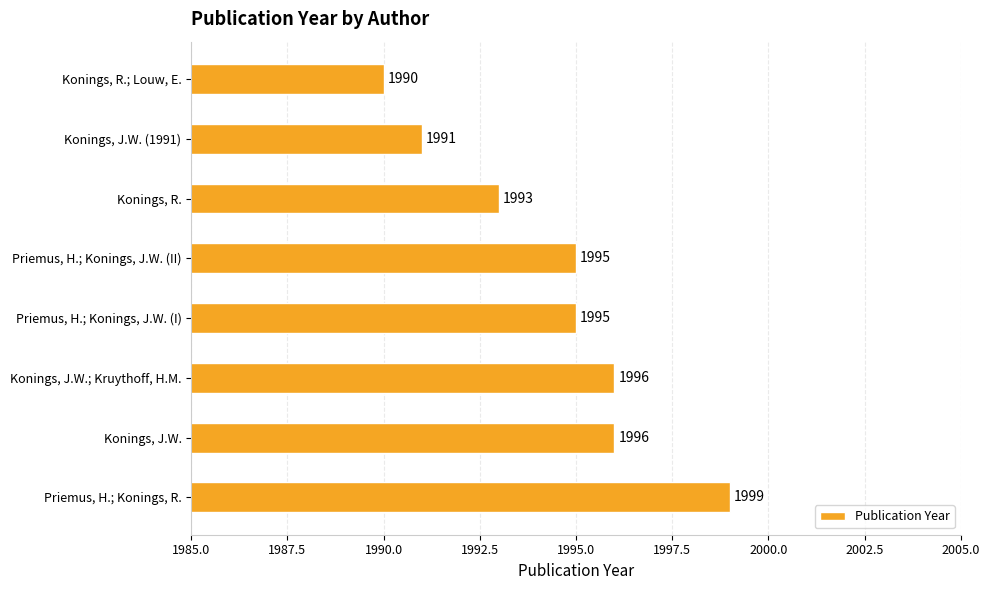

What value does the data have at Konings, J.W. (1991)?

1991